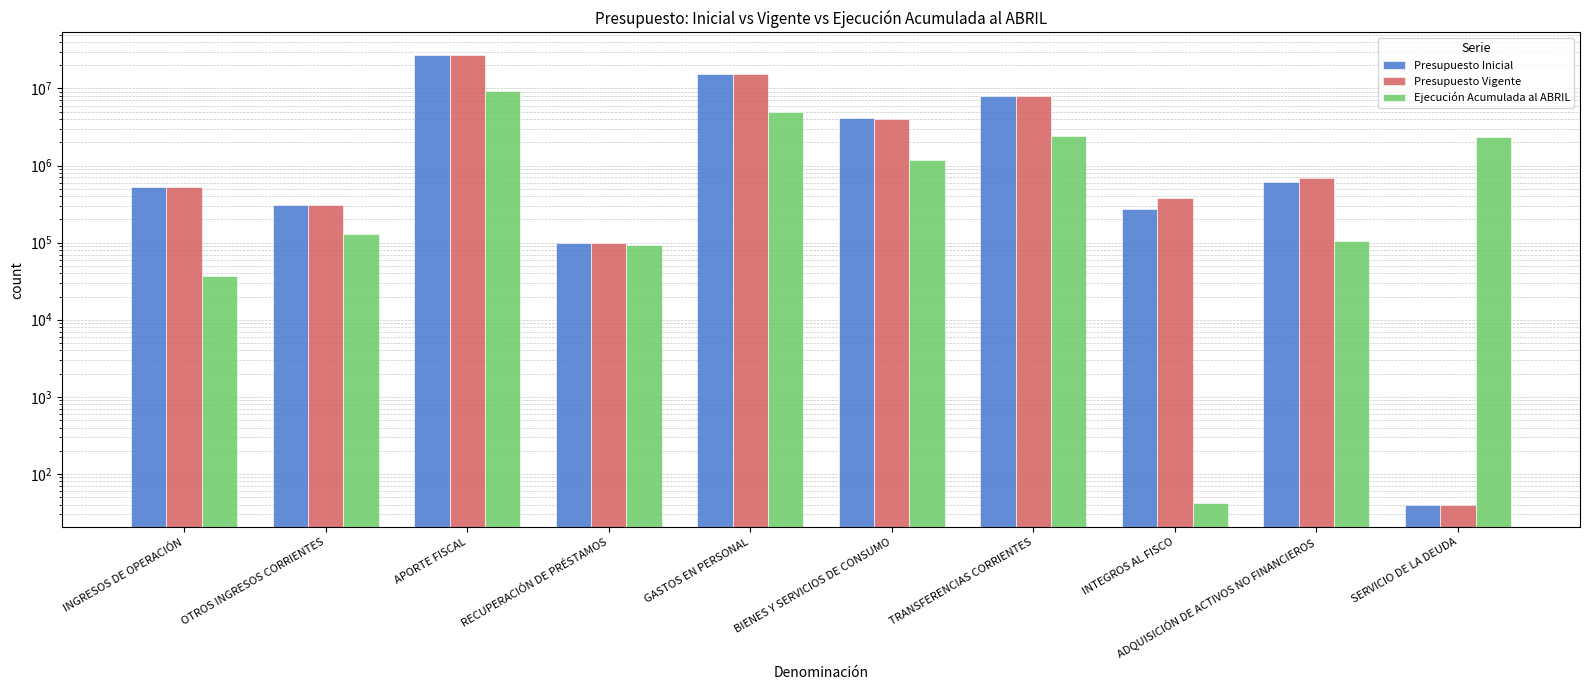

What is the total value across all series at INGRESOS DE OPERACIÓN?

1092282